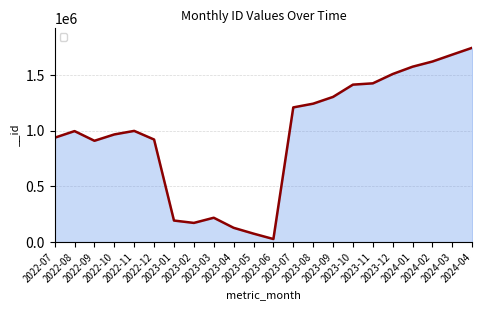

What is the greatest value displayed?

1745163